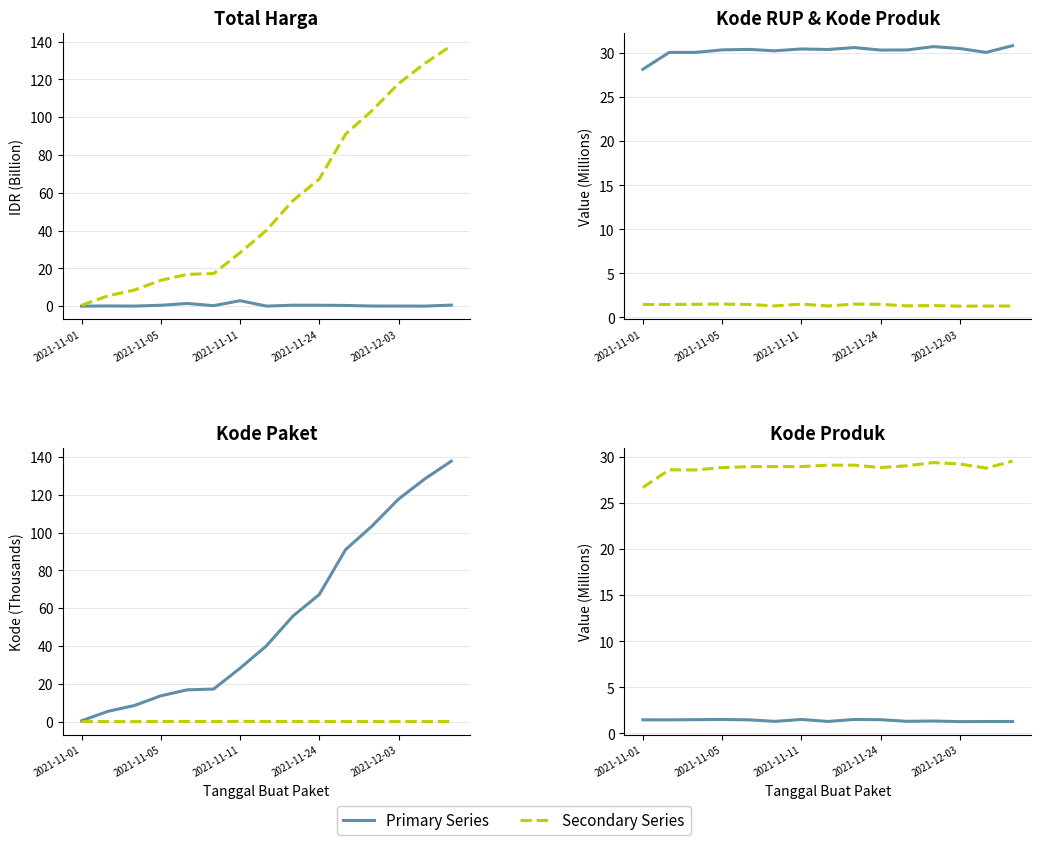

Where does the Kode RUP (M) series first go above 30?

2021-11-05